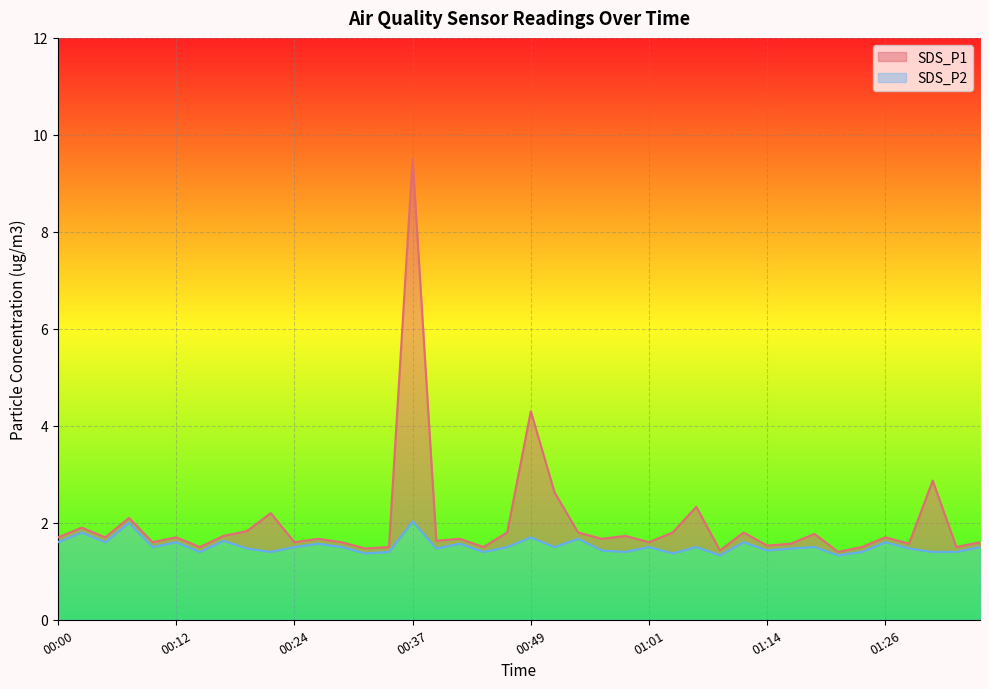

In SDS_P2, how many points are higher than both neighbors (excluding endpoints)?

14